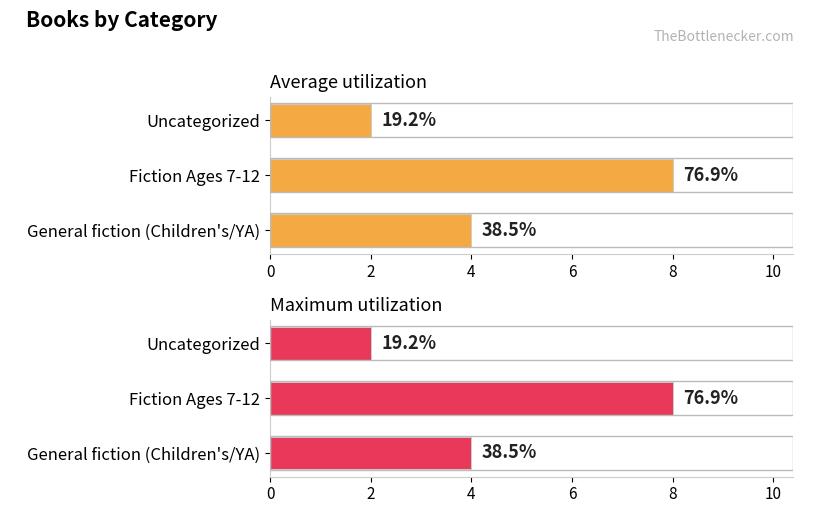

Reading right to left, what are all the values shown in this chart?

Average utilization: 2	8	4
Maximum utilization: 2	8	4